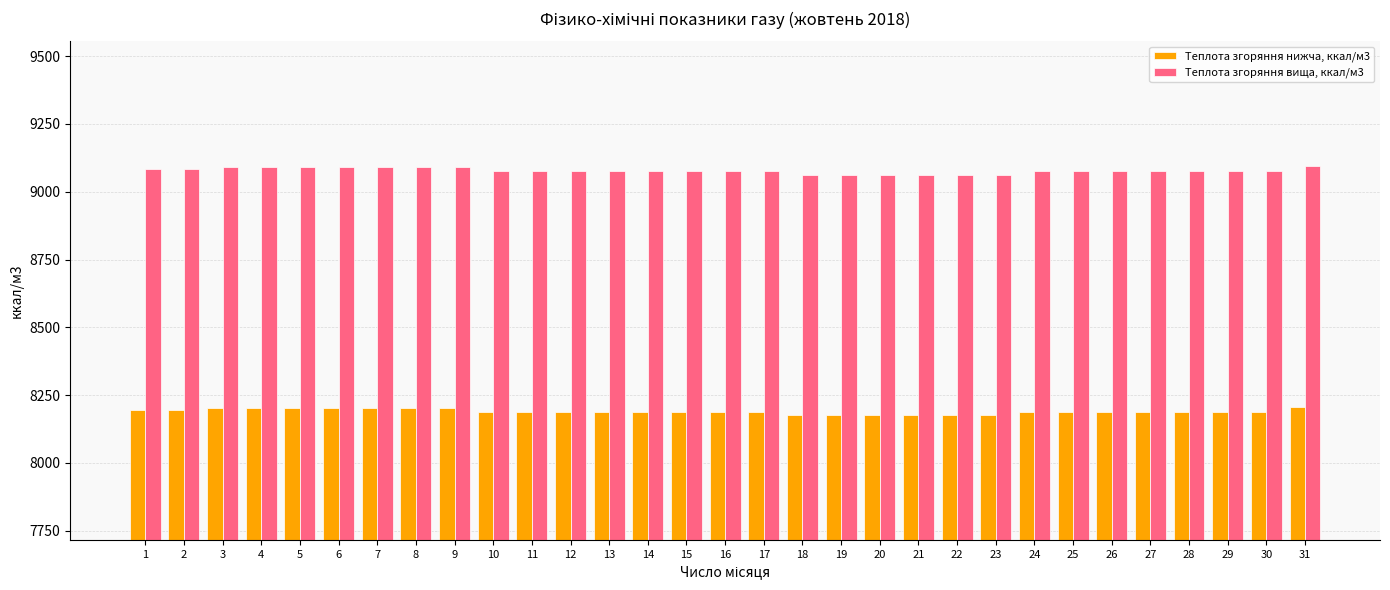

What is the value of the Теплота згоряння нижча, ккал/м3 bar at the 21st from the left?

8176.0